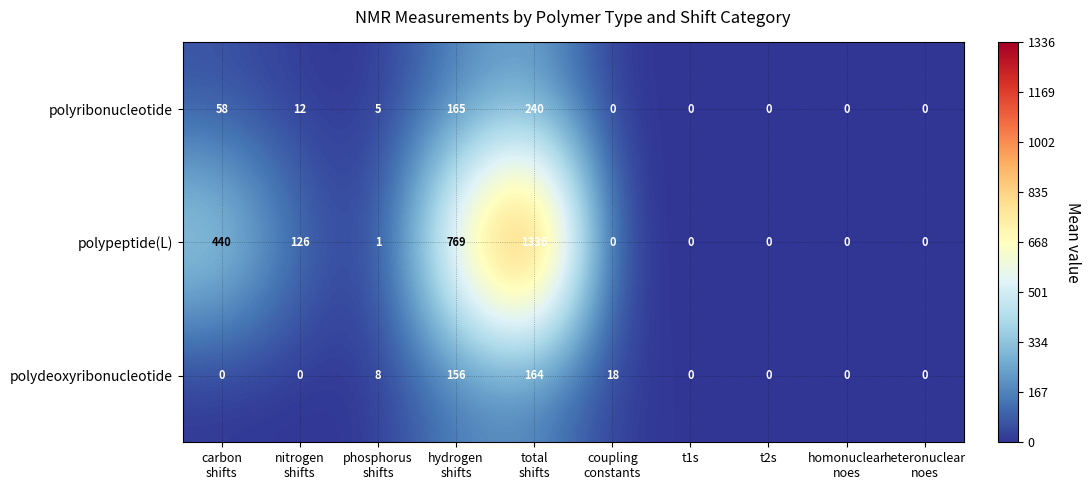

Is it true that polyribonucleotide equals 0 at t2s?

True